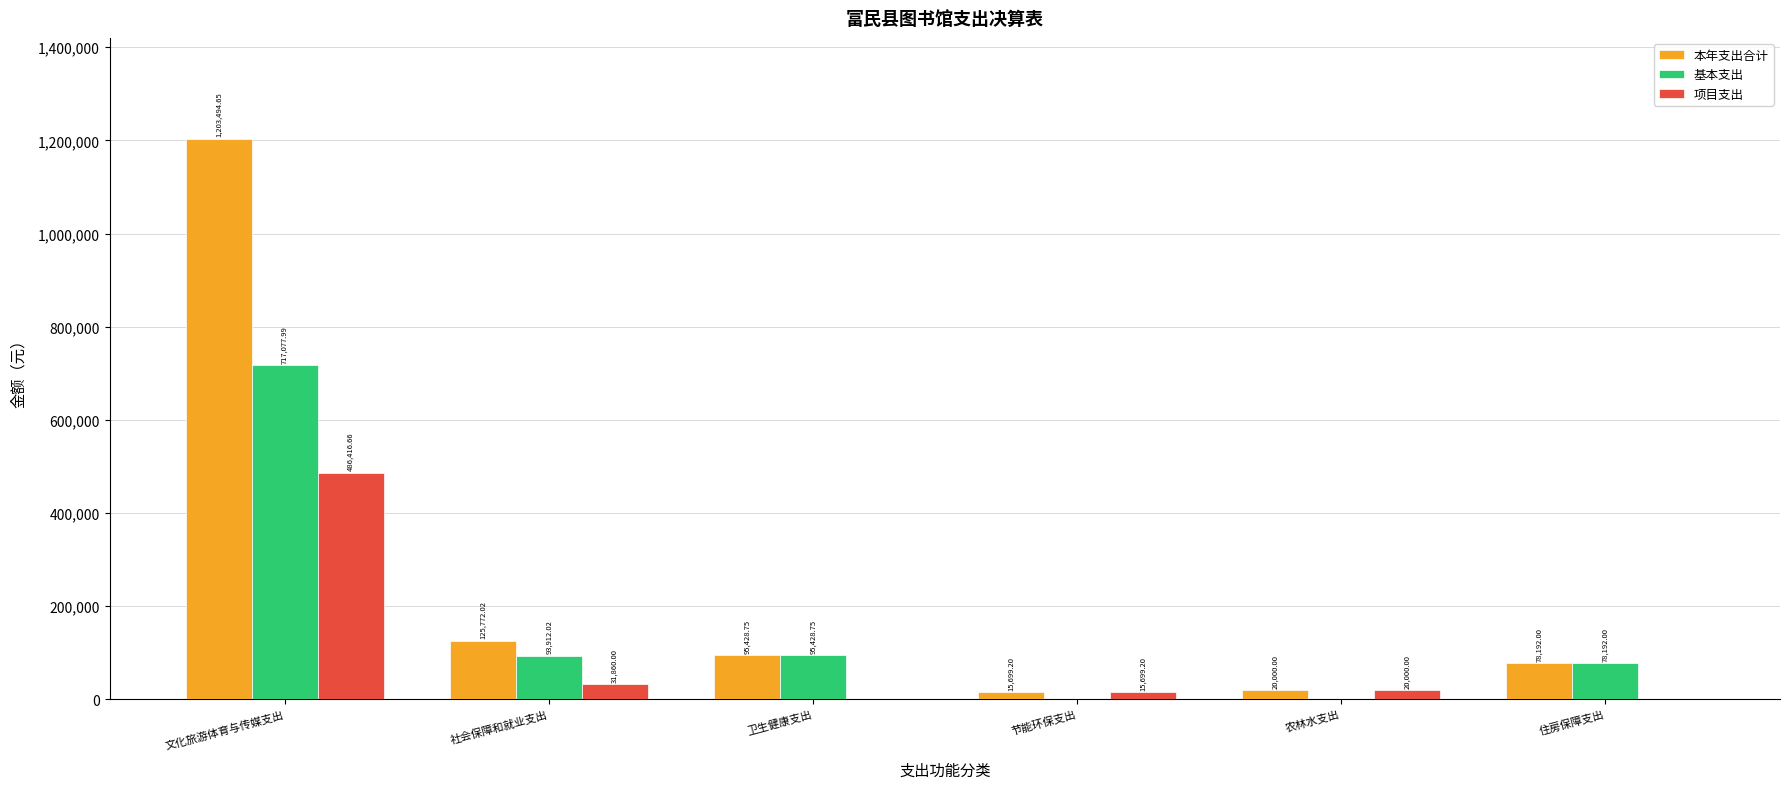

At which label does 项目支出 first exceed 20000?

文化旅游体育与传媒支出